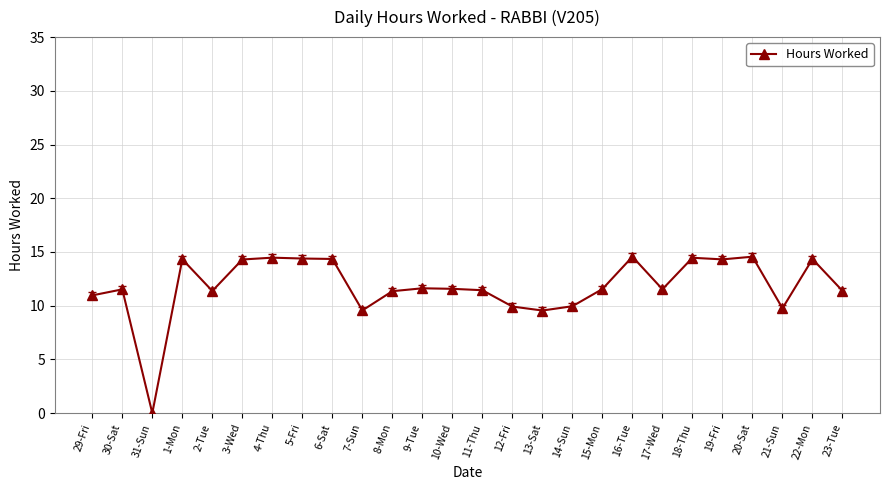

What is the average value?

11.8